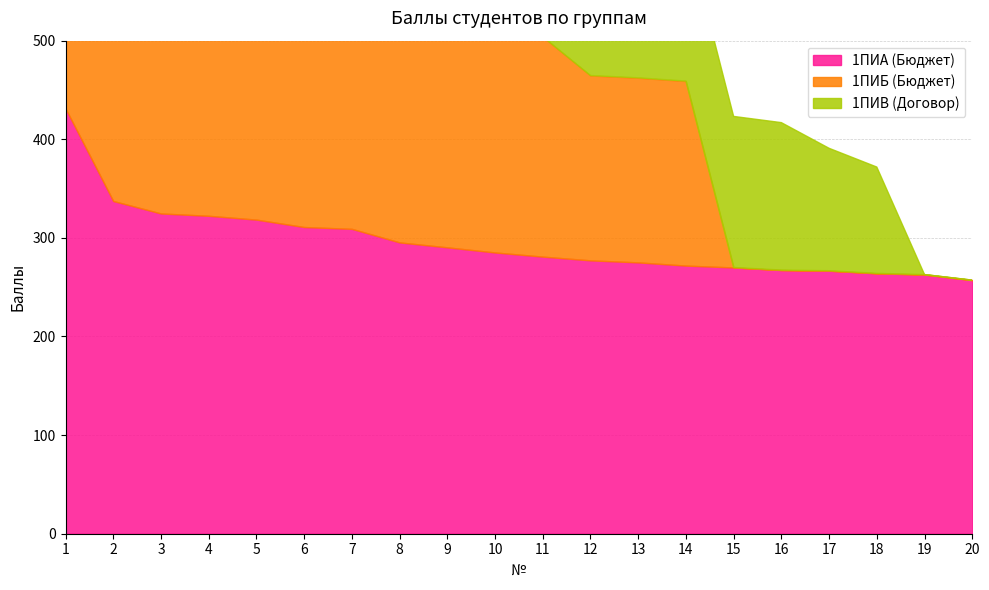

True or false: 1ПИВ (Договор) has a value of -111.9 at 20.

False